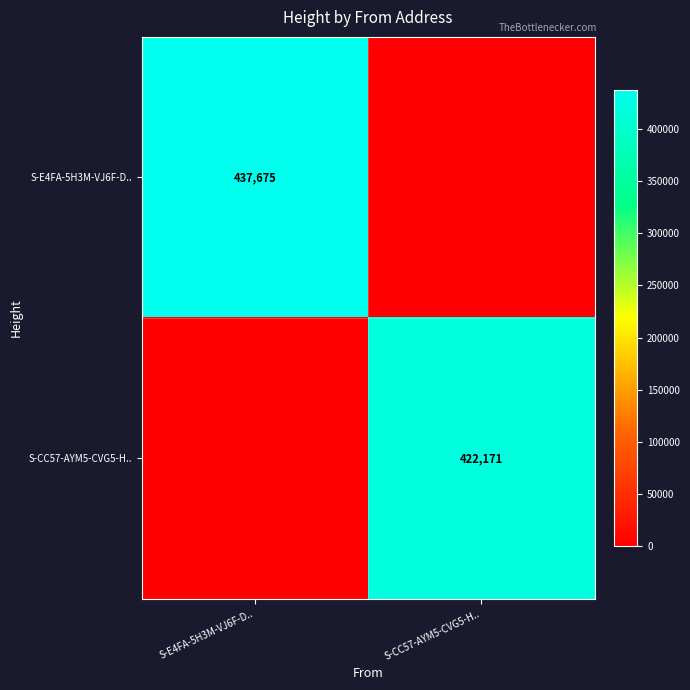

The value of S-E4FA-5H3M-VJ6F-D.. at S-E4FA-5H3M-VJ6F-D.. is 437675. True or false?

True